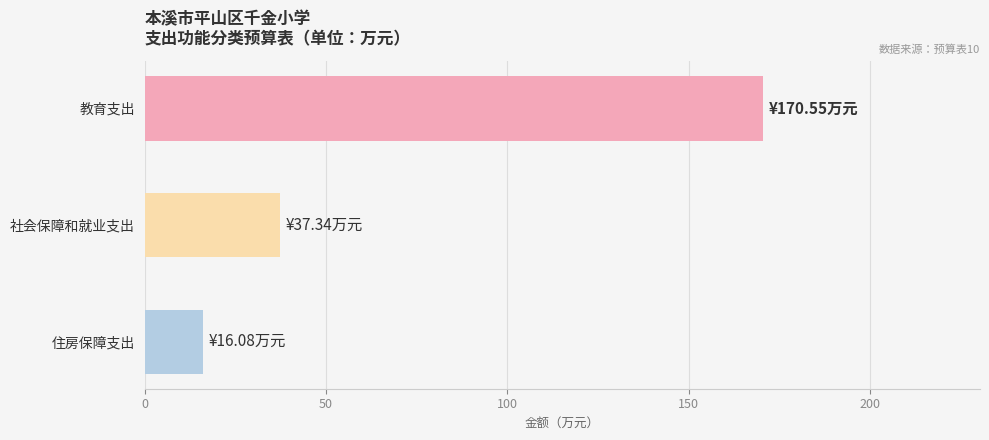

Rank the categories by value from lowest to highest.

住房保障支出, 社会保障和就业支出, 教育支出